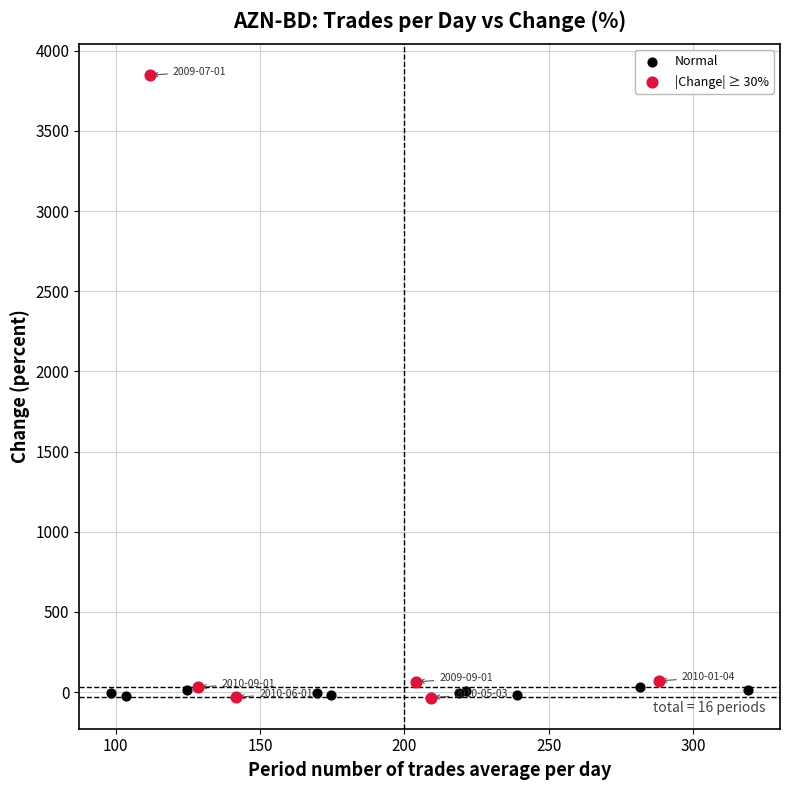

Which series has the largest Y range (max minus min)?

|Change| ≥ 30%